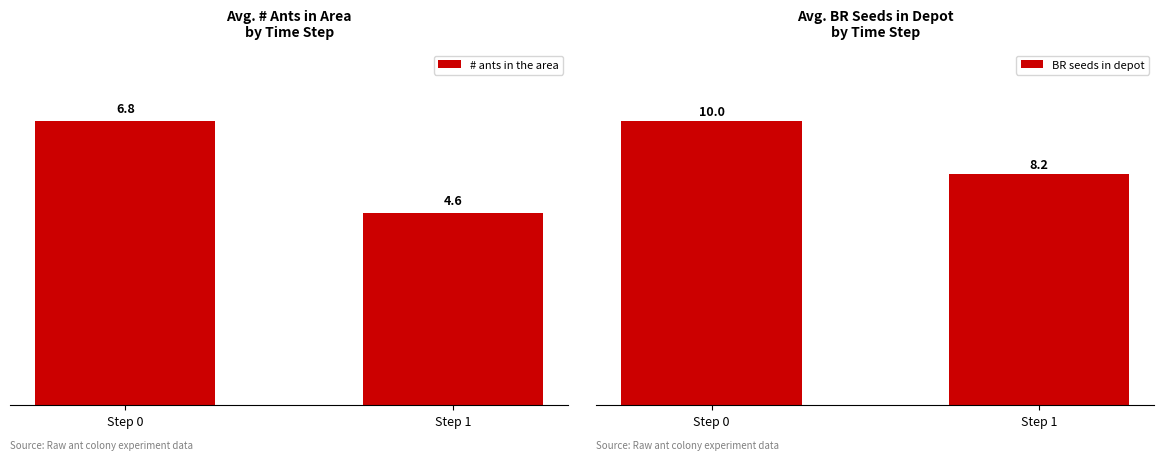

Rank the series by their maximum value, from highest to lowest.

BR seeds in depot, # ants in the area